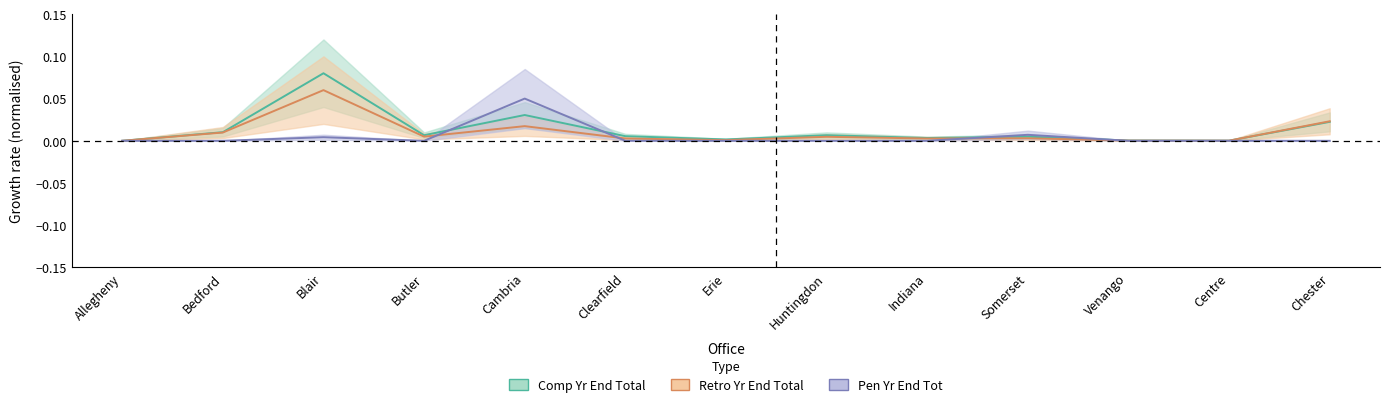

Count the number of categories in the chart.

13